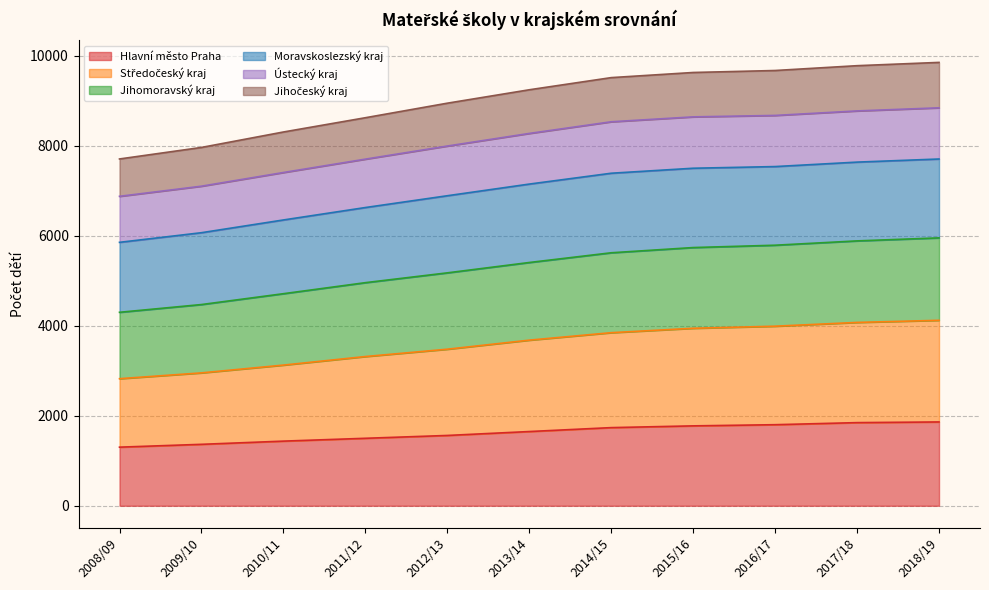

What is the minimum value for Hlavní město Praha?

1302